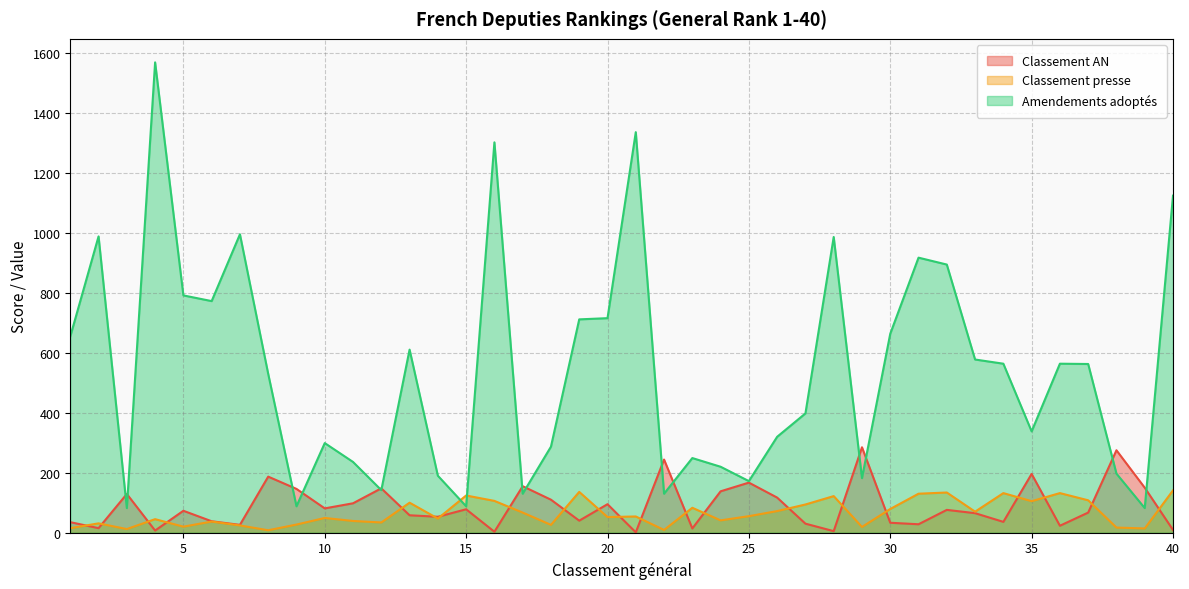

At how many categories does at least one series exceed 520?

21